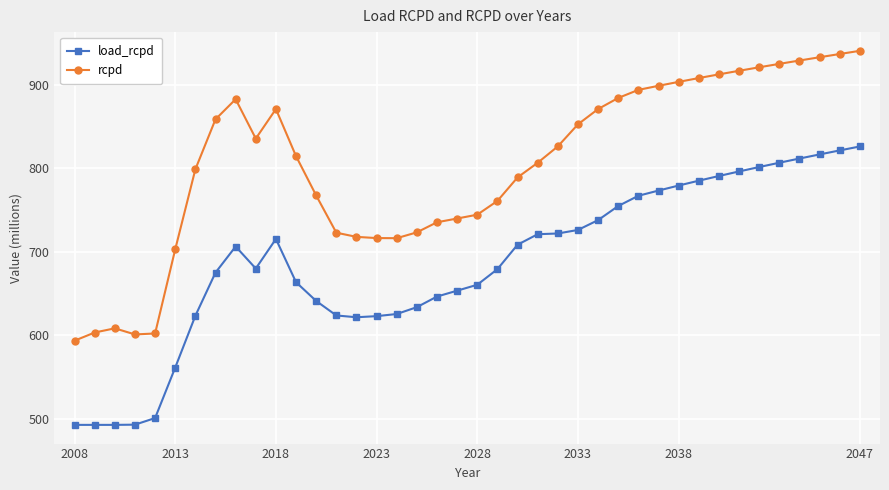

True or false: load_rcpd has more than 1 points higher than both neighbors.

True